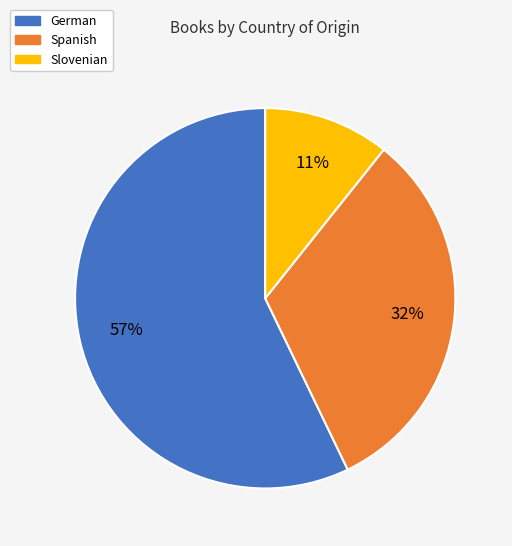

How many slices are in this pie chart?

3